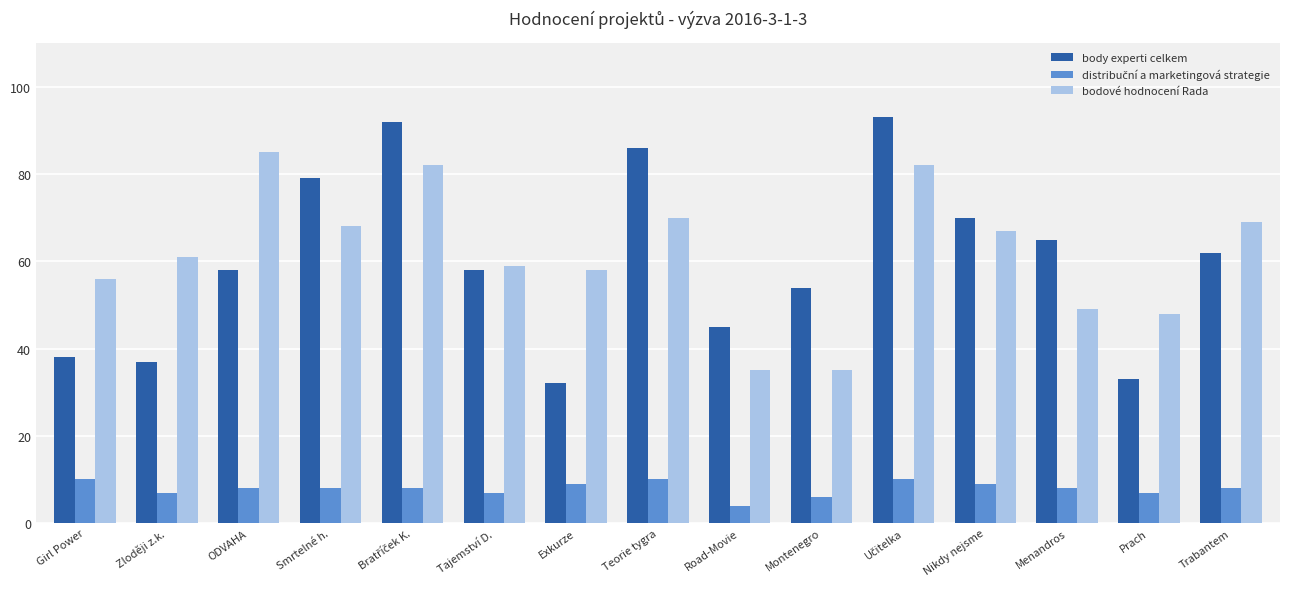

Which series has the largest total across all categories?

bodové hodnocení Rada